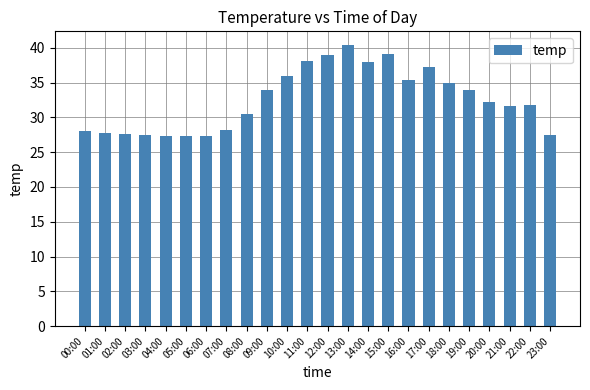

What is the average value?

32.5